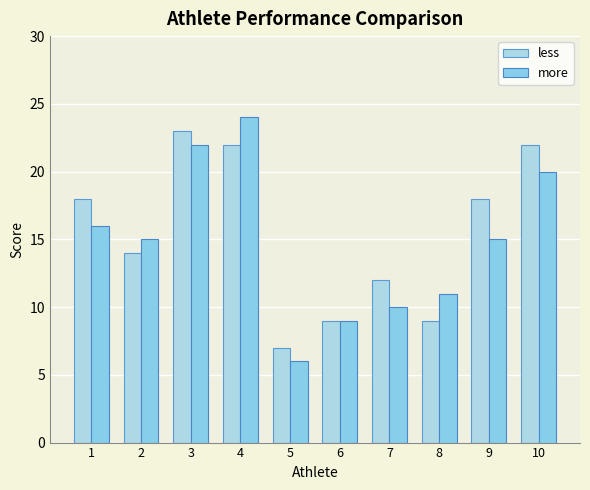

What is the value of the less bar at the 10th from the left?

22